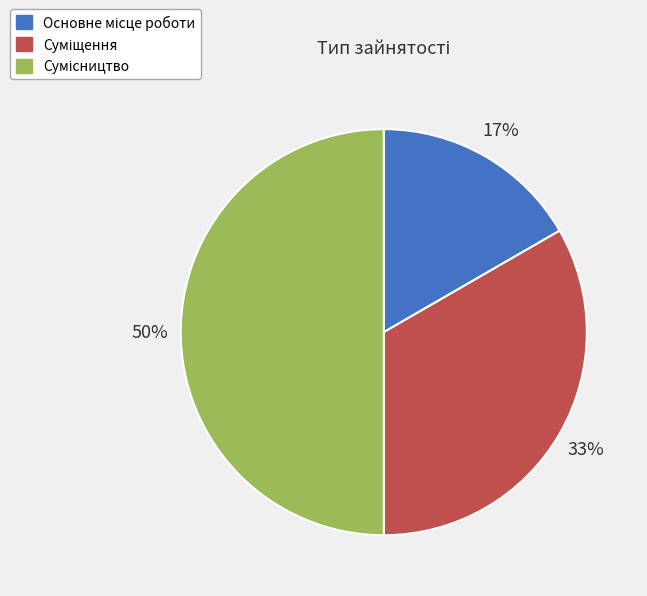

To the nearest percent, what is the difference between the largest and smallest slice percentages?

33%